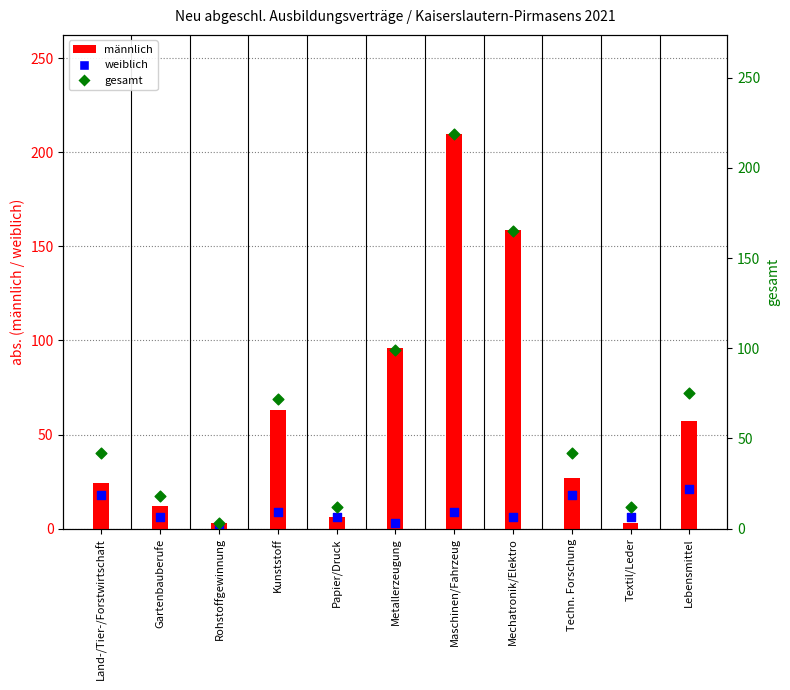

What are all the series names shown in the legend?

männlich, weiblich, gesamt